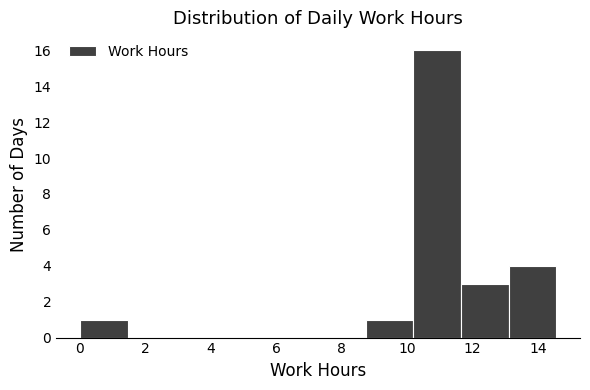

Which range on the x-axis has the tallest bar?

10.2 to 11.6